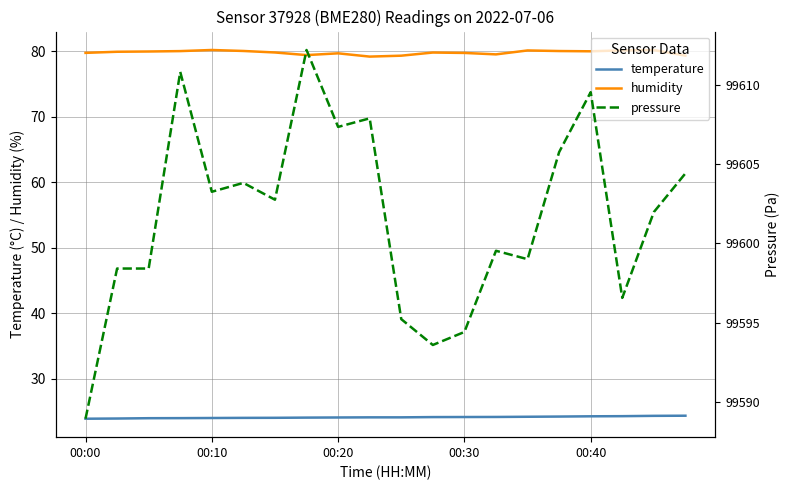

What is the sum of all temperature values?

481.6